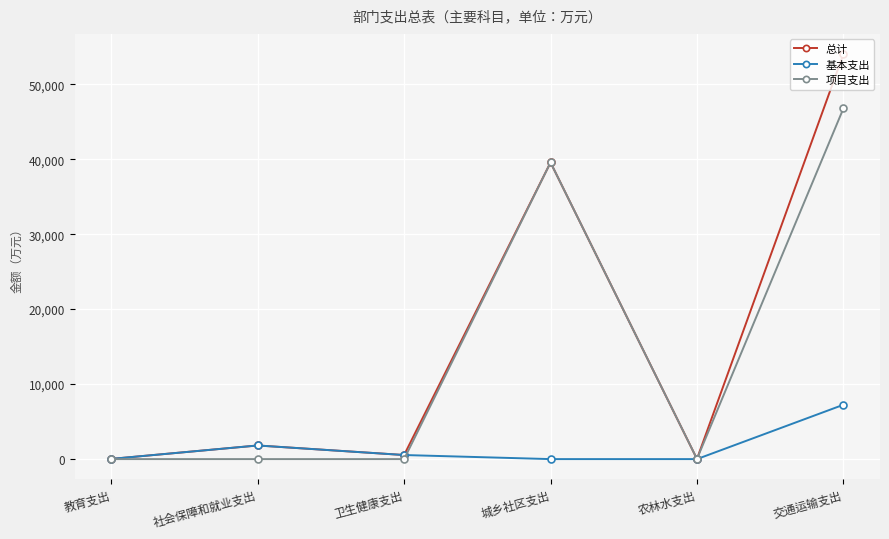

True or false: 项目支出 has more than 0 points higher than both neighbors.

True